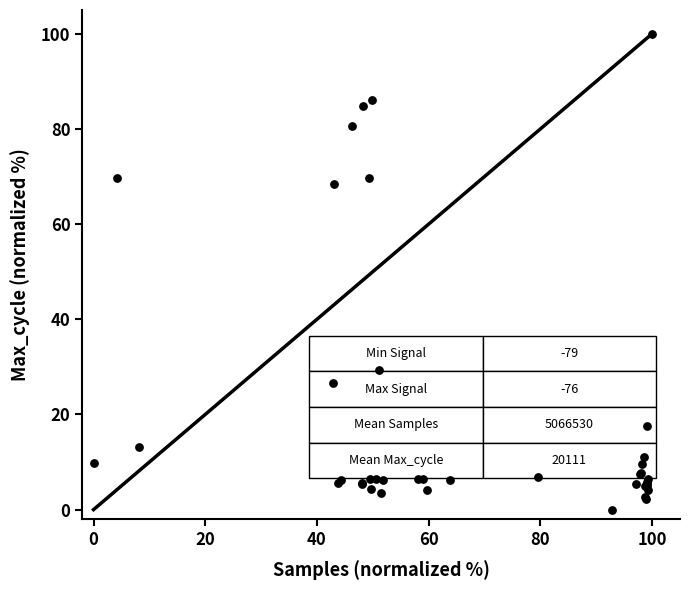

What Y value in the scatter plot is closest to 50?

68.4